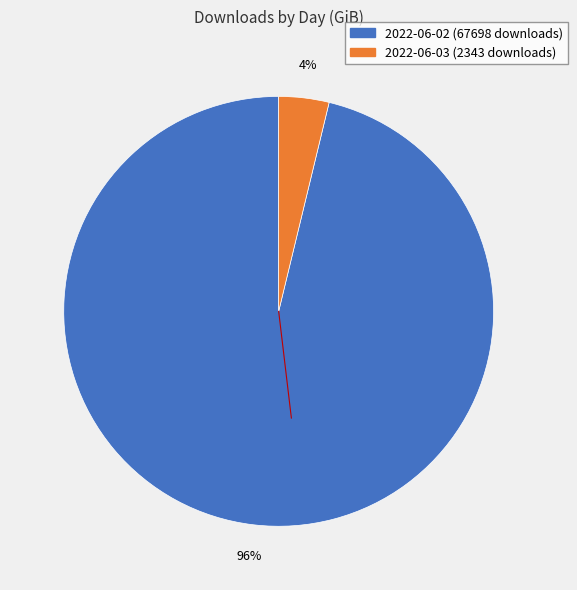

Which has a higher value, 2022-06-02 or 2022-06-03?

2022-06-02